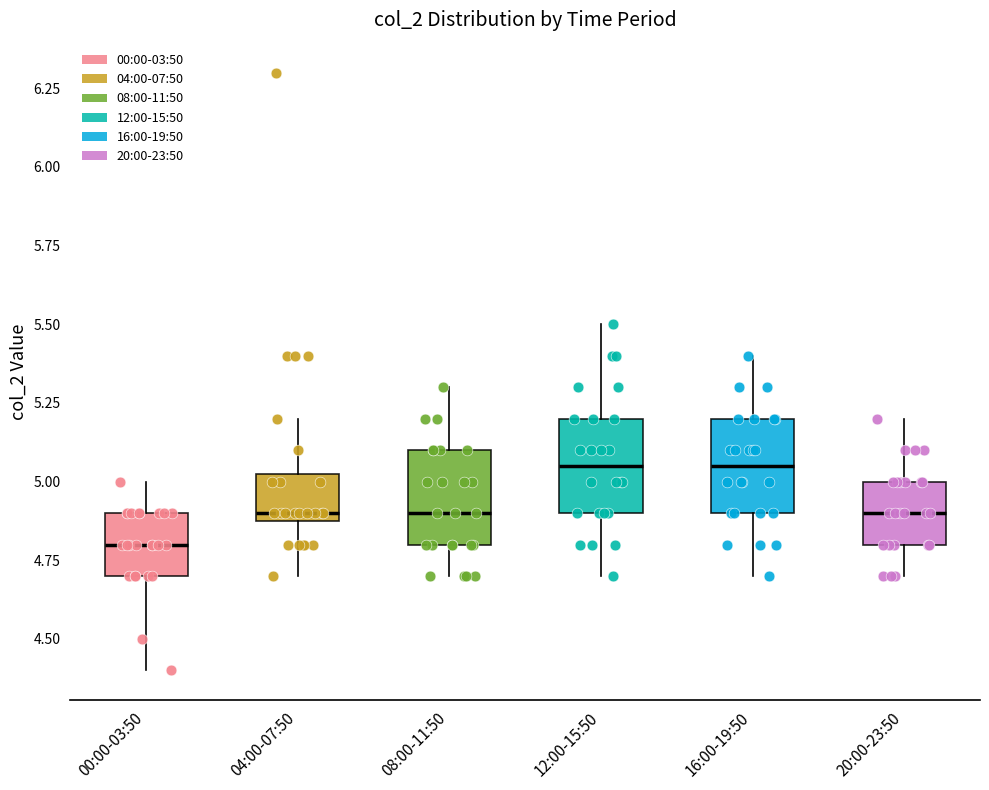

Where does the lower whisker of the box for 00:00-03:50 end on the y-axis? The values are not printed on the chart, so give them approximately, as read against the axis.

4.40